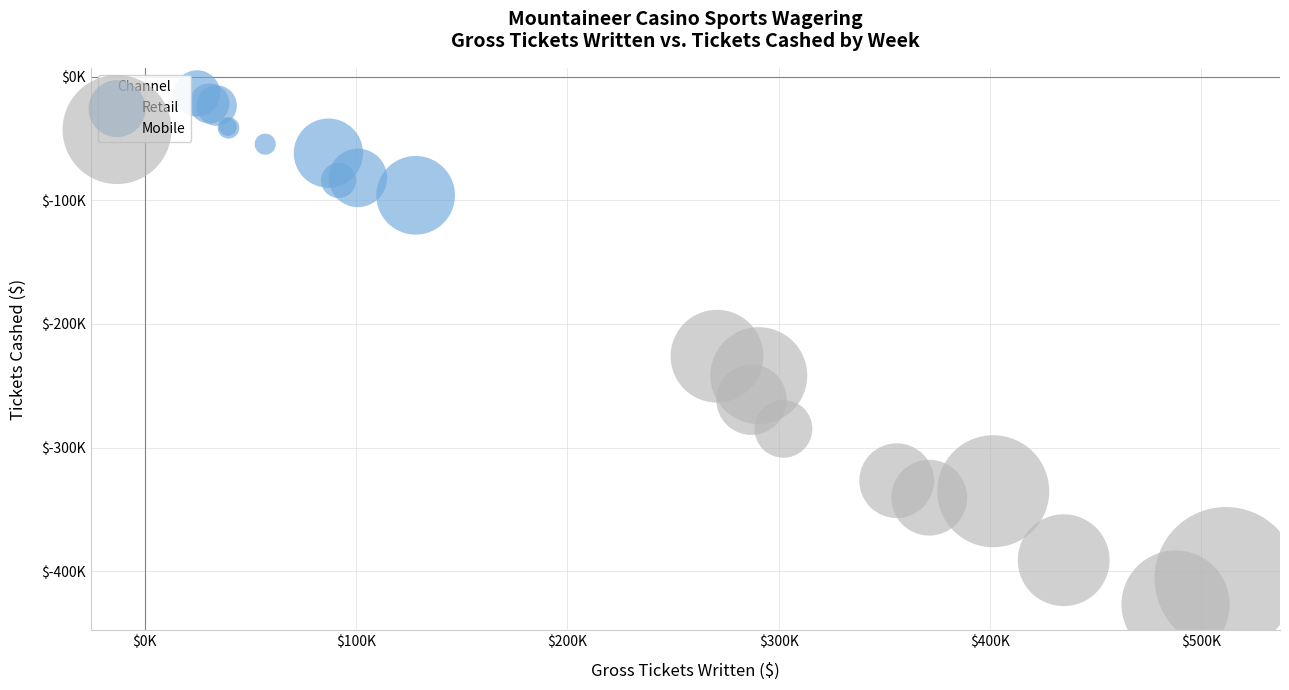

Which series contains the lowest Y value?

Mobile